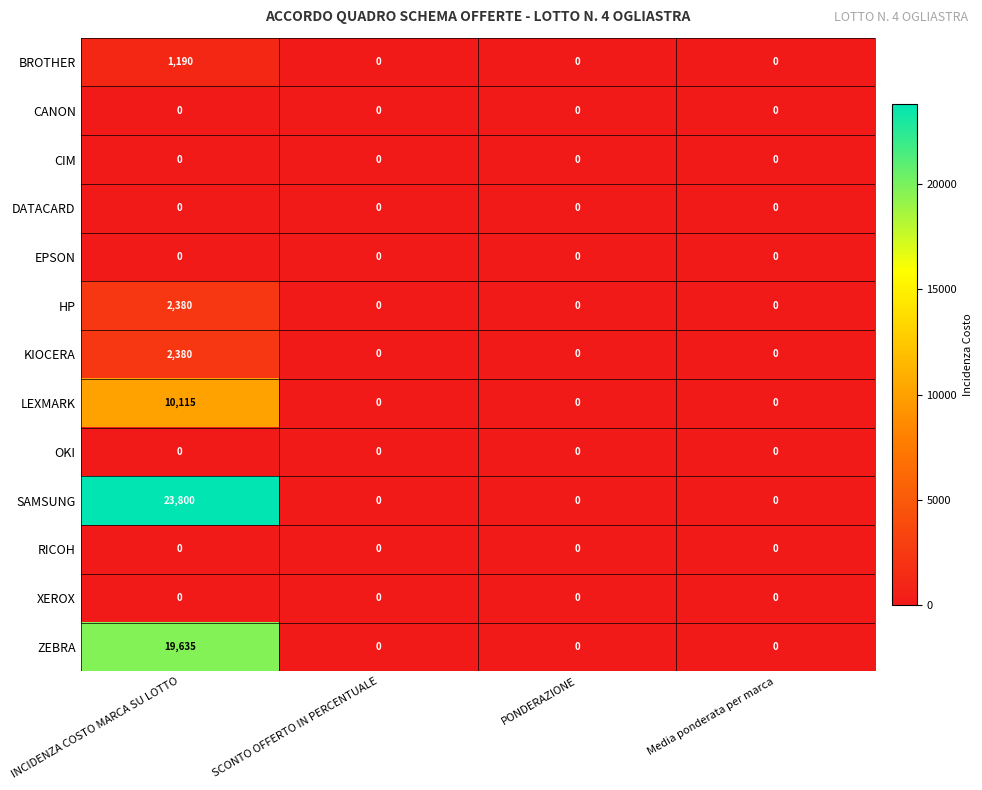

How many categories are shown in the chart?

4